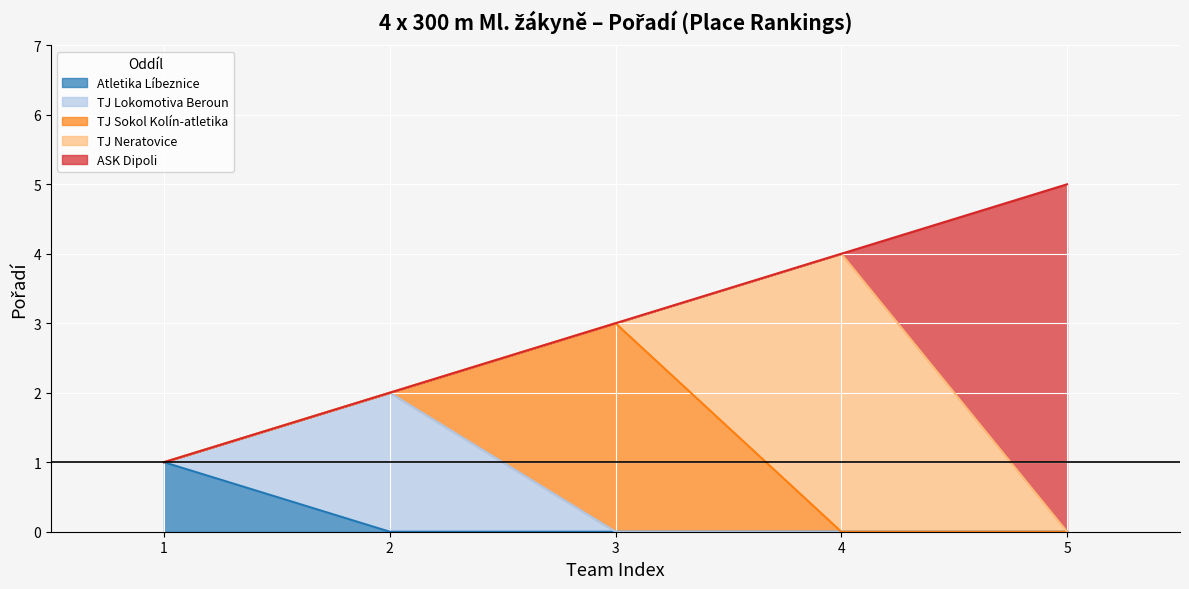

How many lines are shown in the chart?

5